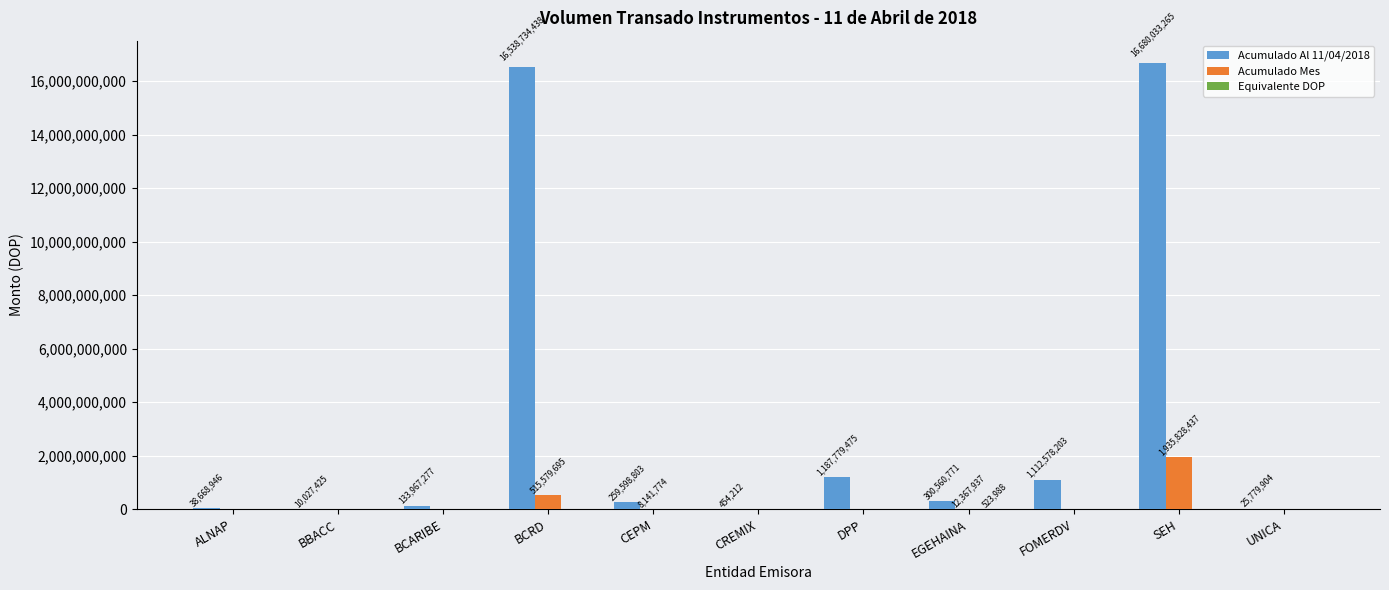

What is the highest value of the Acumulado Mes series?

1935828437.0